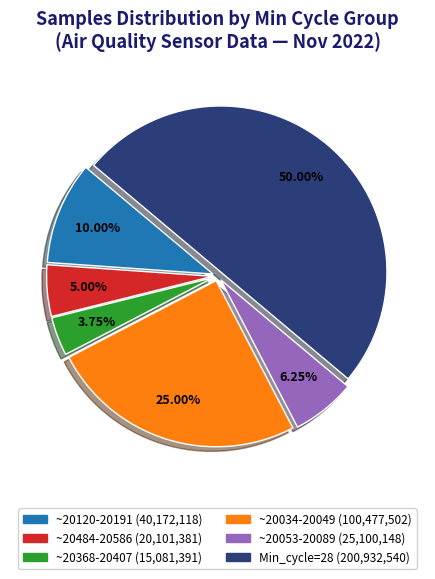

Count the number of slices in the pie.

6